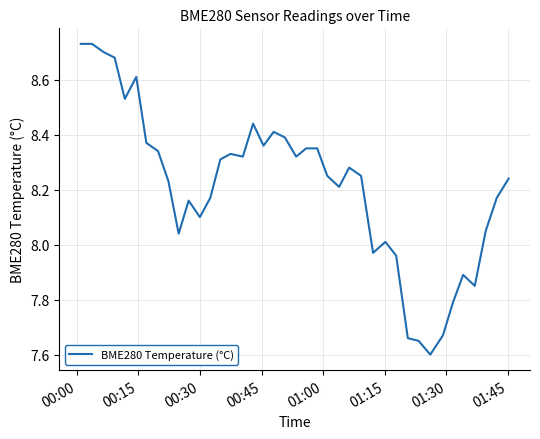

What is the smallest value displayed?

7.6